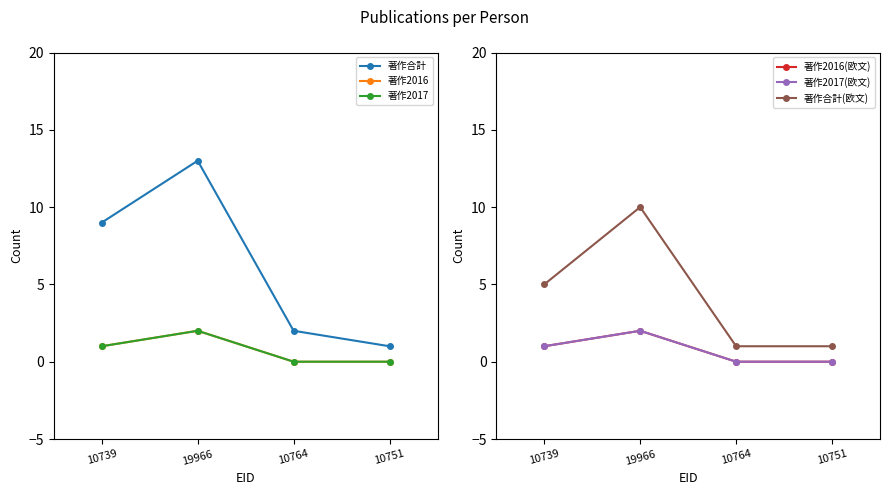

At which category is the sum across all series the highest?

19966